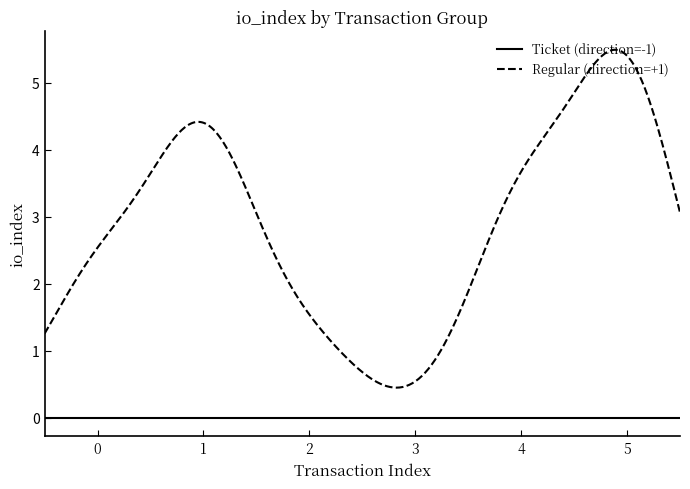

Which series has the largest range (max minus min)?

Regular (direction=+1)